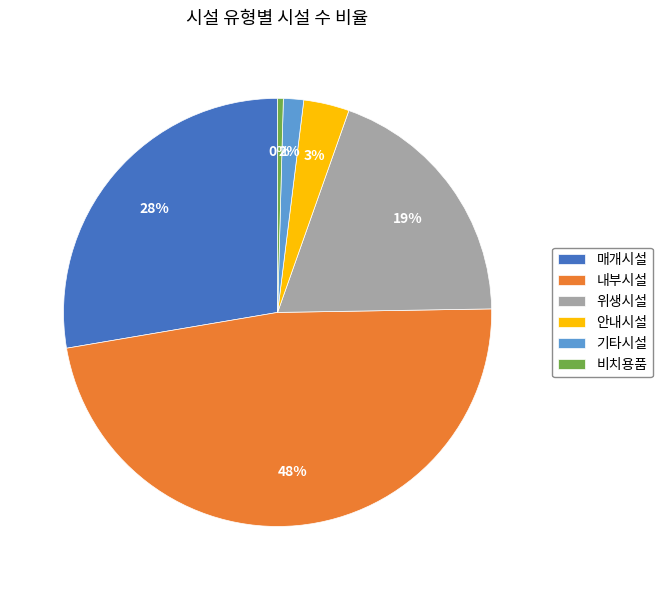

Is it true that 안내시설 is 3% of the pie?

True